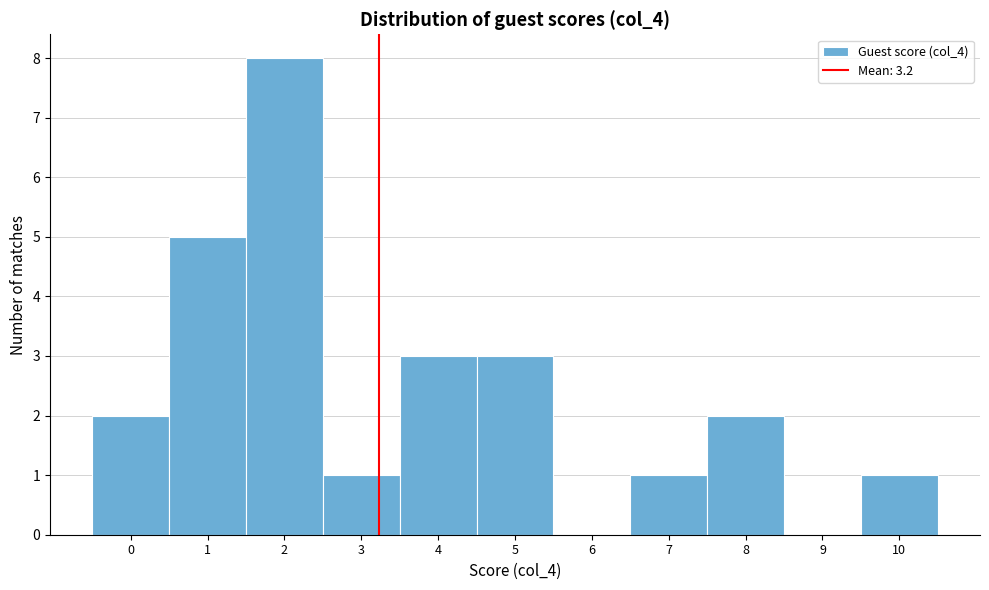

What is the height of the bar covering 9.5 to 10.5 on the x-axis? The values are not printed on the chart, so give them approximately, as read against the axis.

1